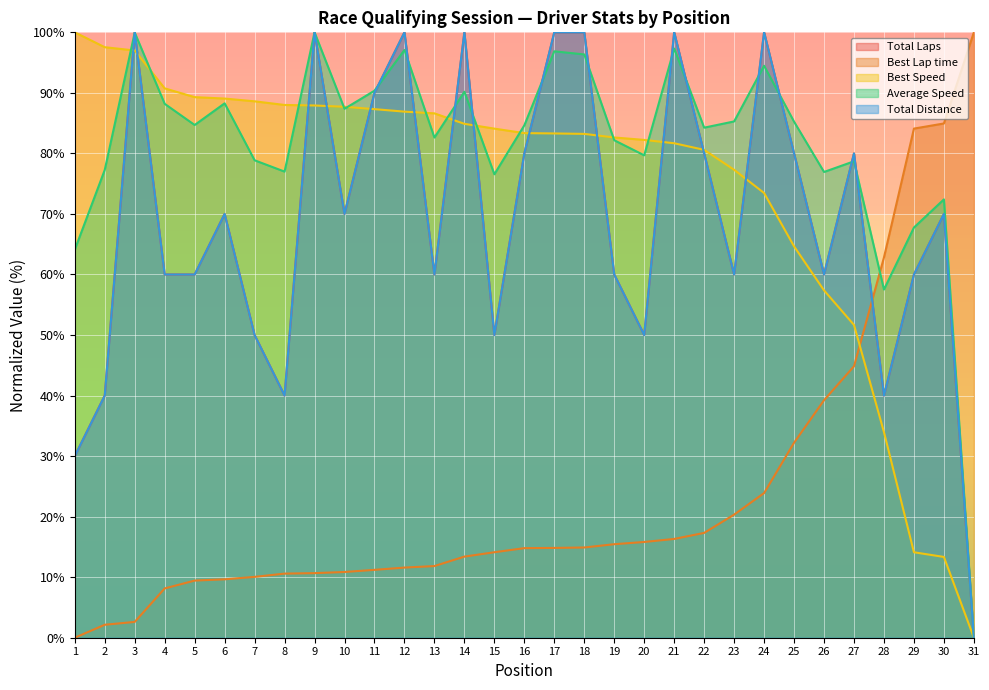

True or false: Best Lap time has more than 0 interior local peaks.

False